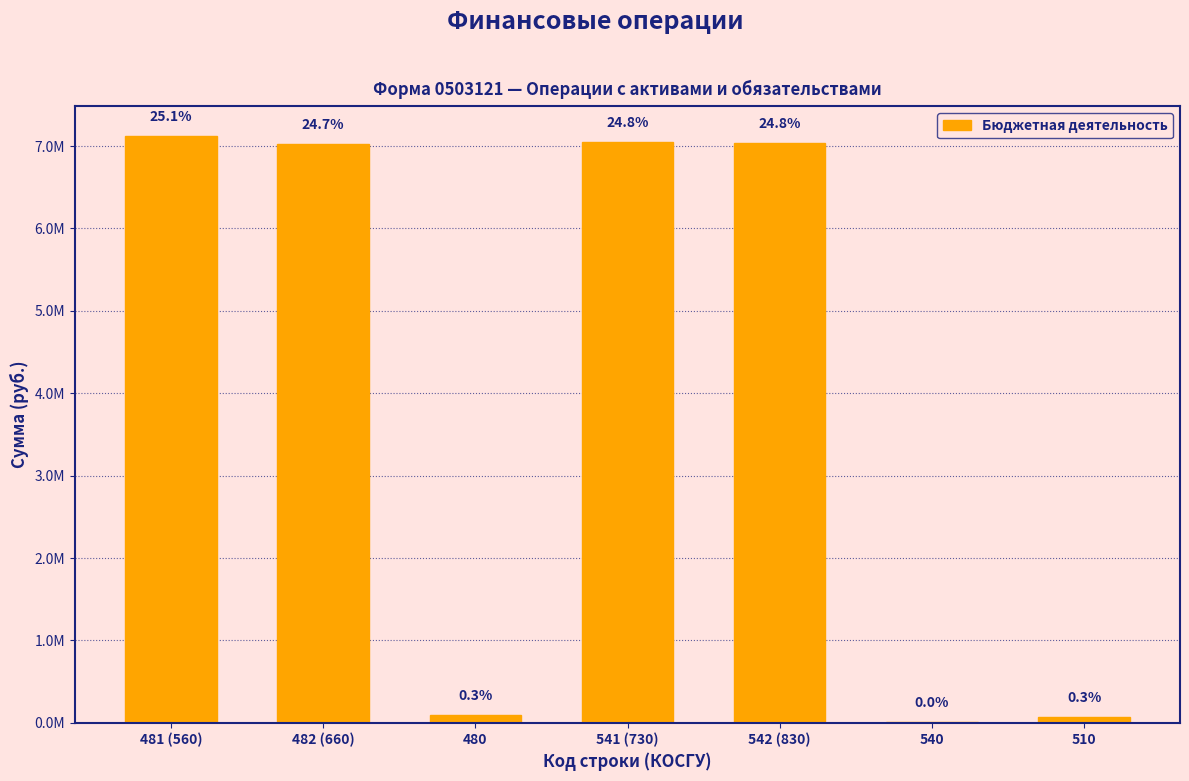

Are the bars horizontal?

No